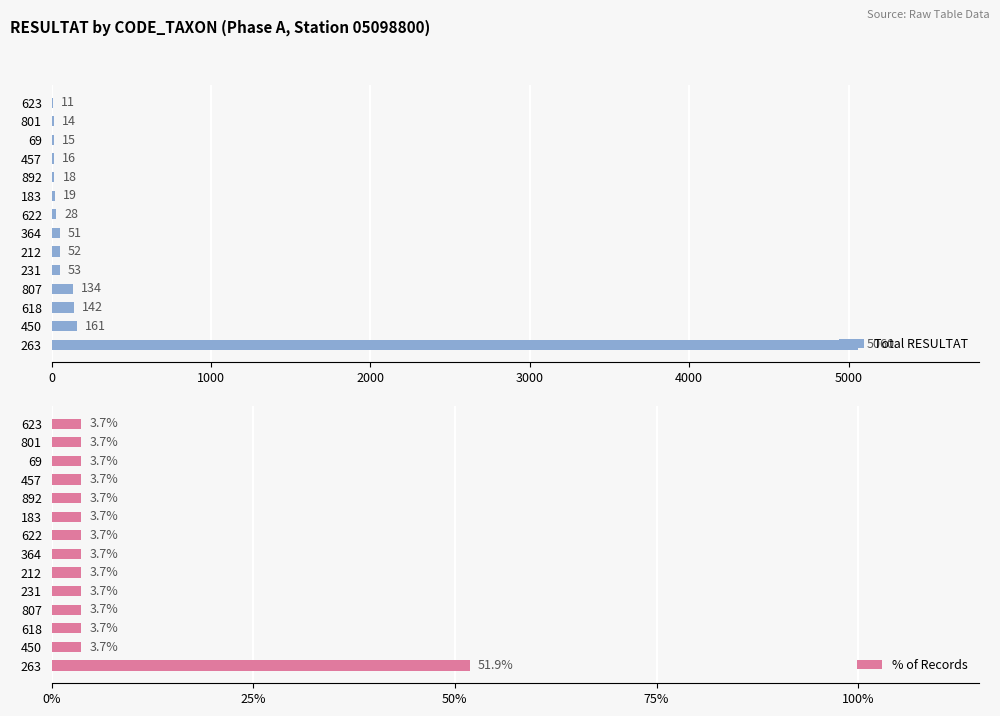

What is the difference between the maximum and minimum values in the Total RESULTAT series?

5049.0